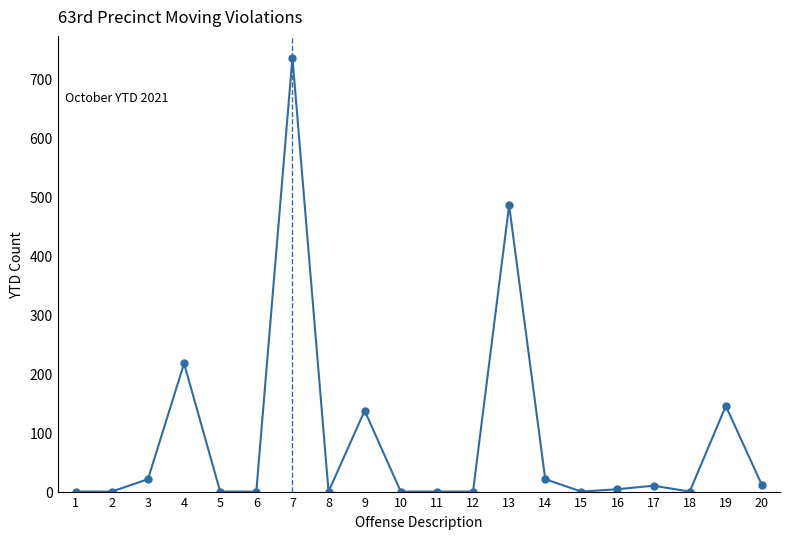

What is the difference between the second highest and minimum values?

485